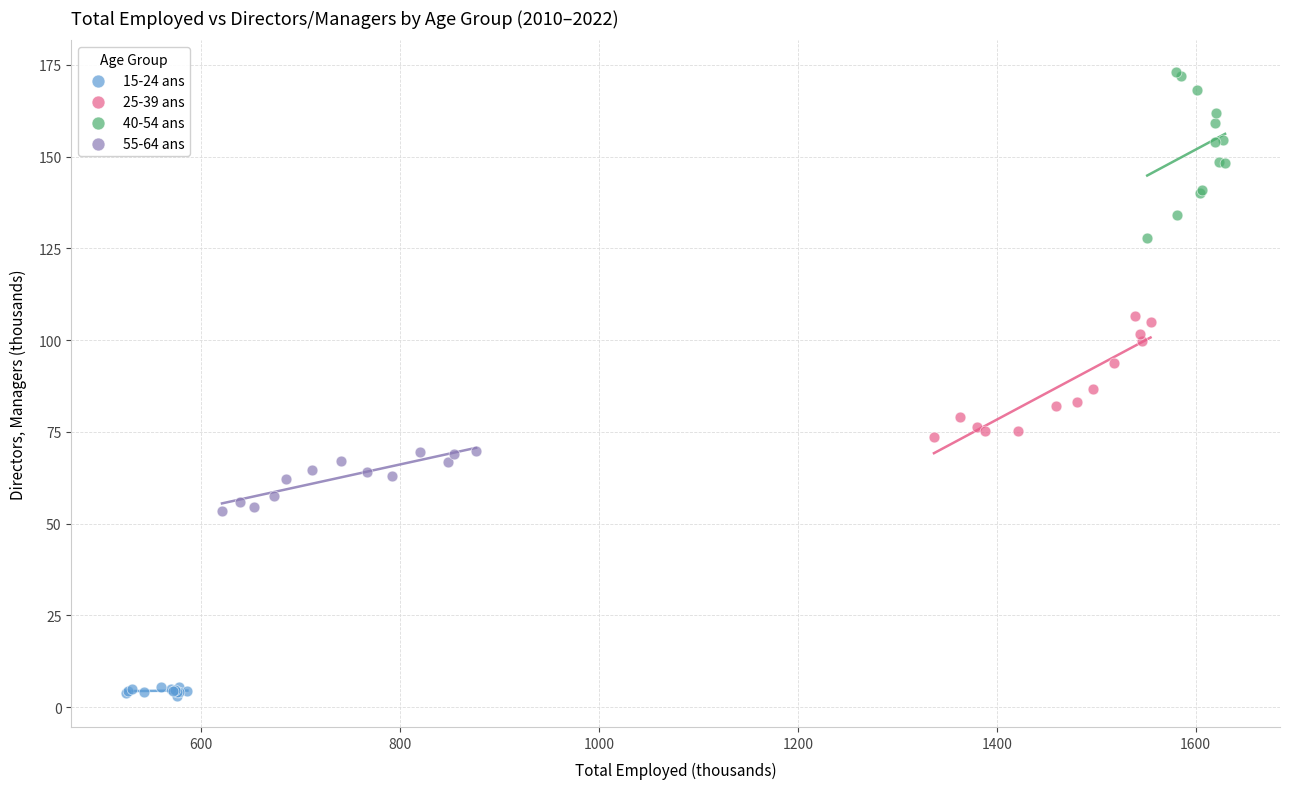

Which series contains the lowest Y value?

15-24 ans